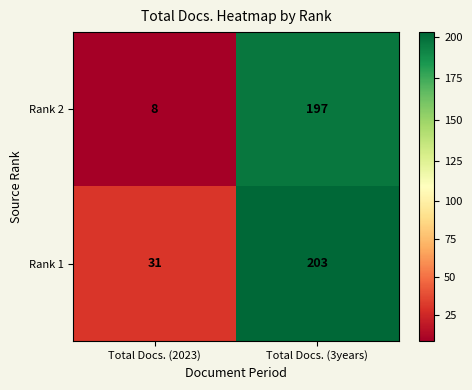

Rank the series by their maximum value, from lowest to highest.

Rank 2, Rank 1